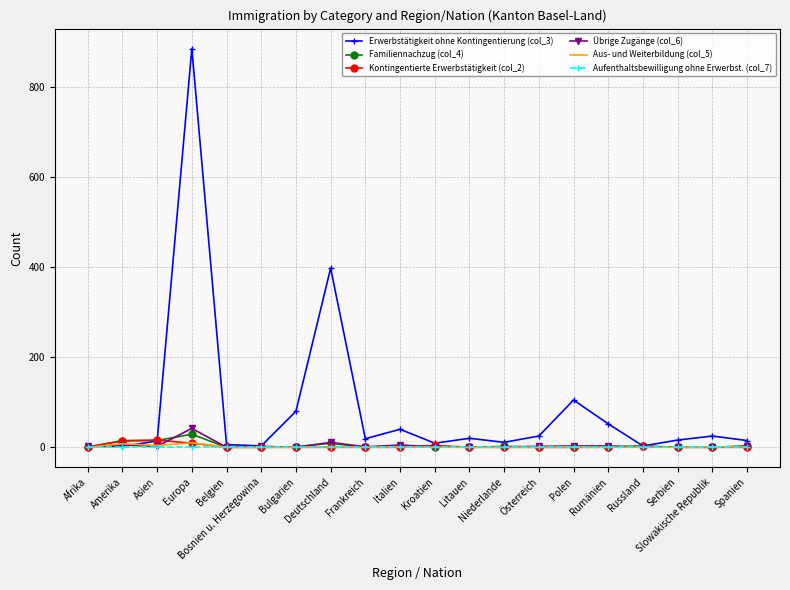

Which series has the largest total across all categories?

Erwerbstätigkeit ohne Kontingentierung (col_3)